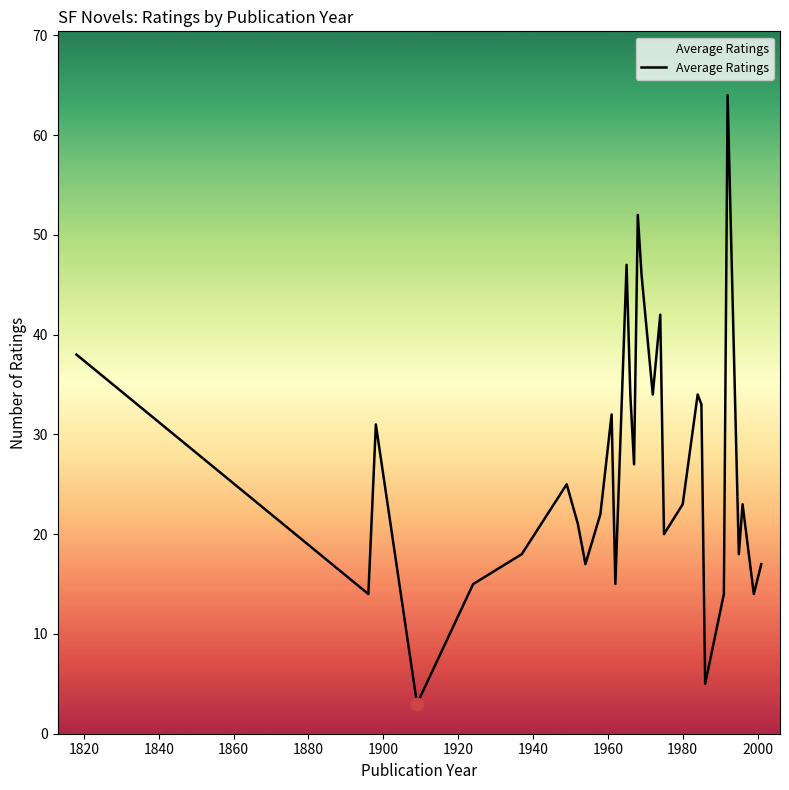

What is the smallest value displayed?

3